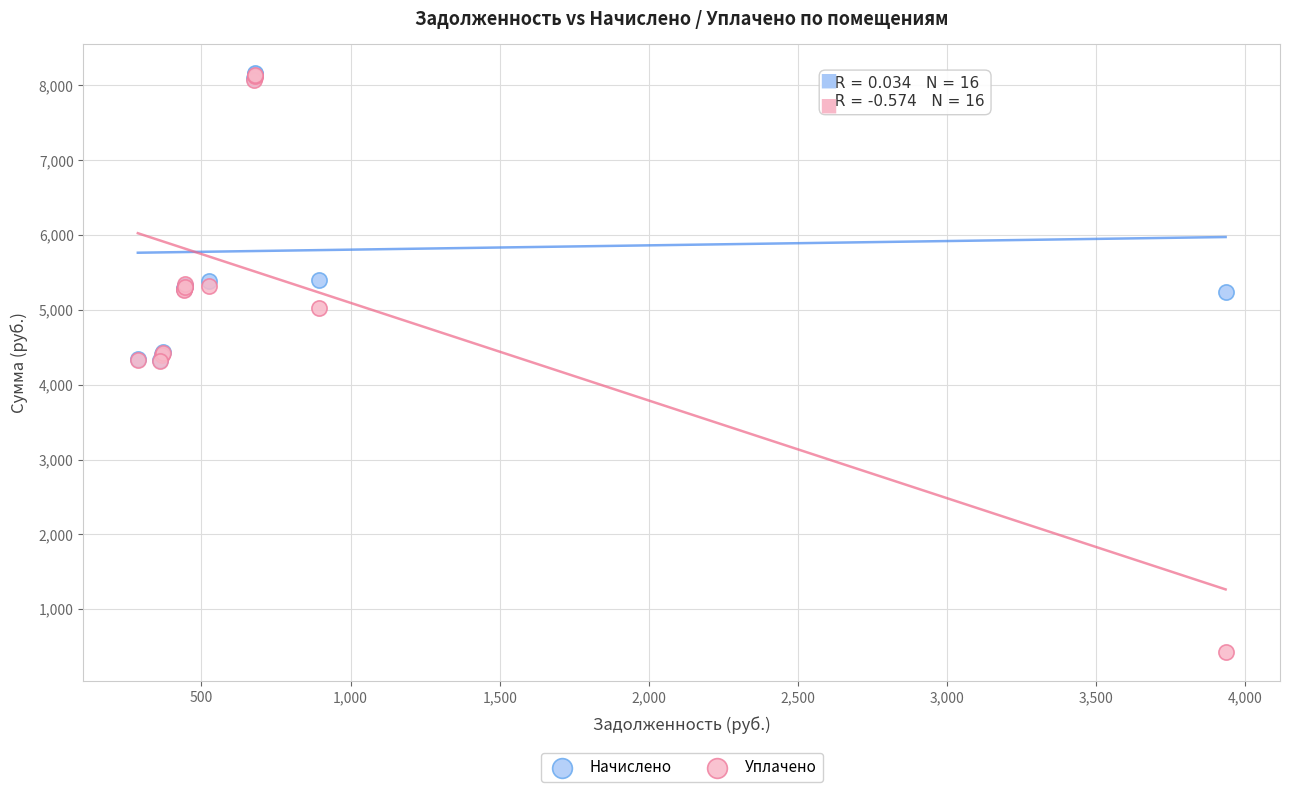

What are all the series names shown in the legend?

Начислено, Уплачено